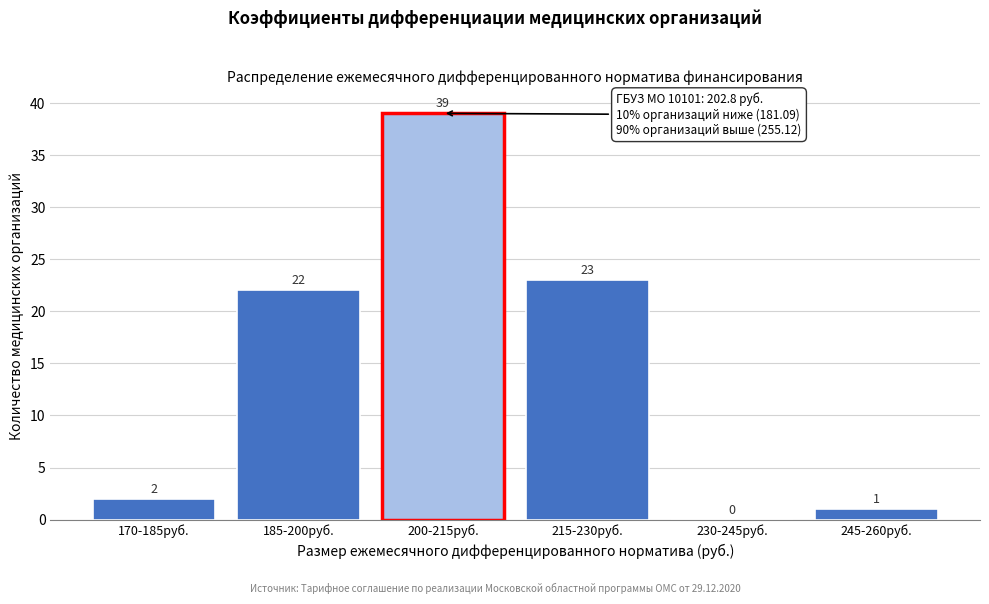

Reading right to left, transcribe all the data shown in this chart.

245-260руб.=1	230-245руб.=0	215-230руб.=23	200-215руб.=39	185-200руб.=22	170-185руб.=2